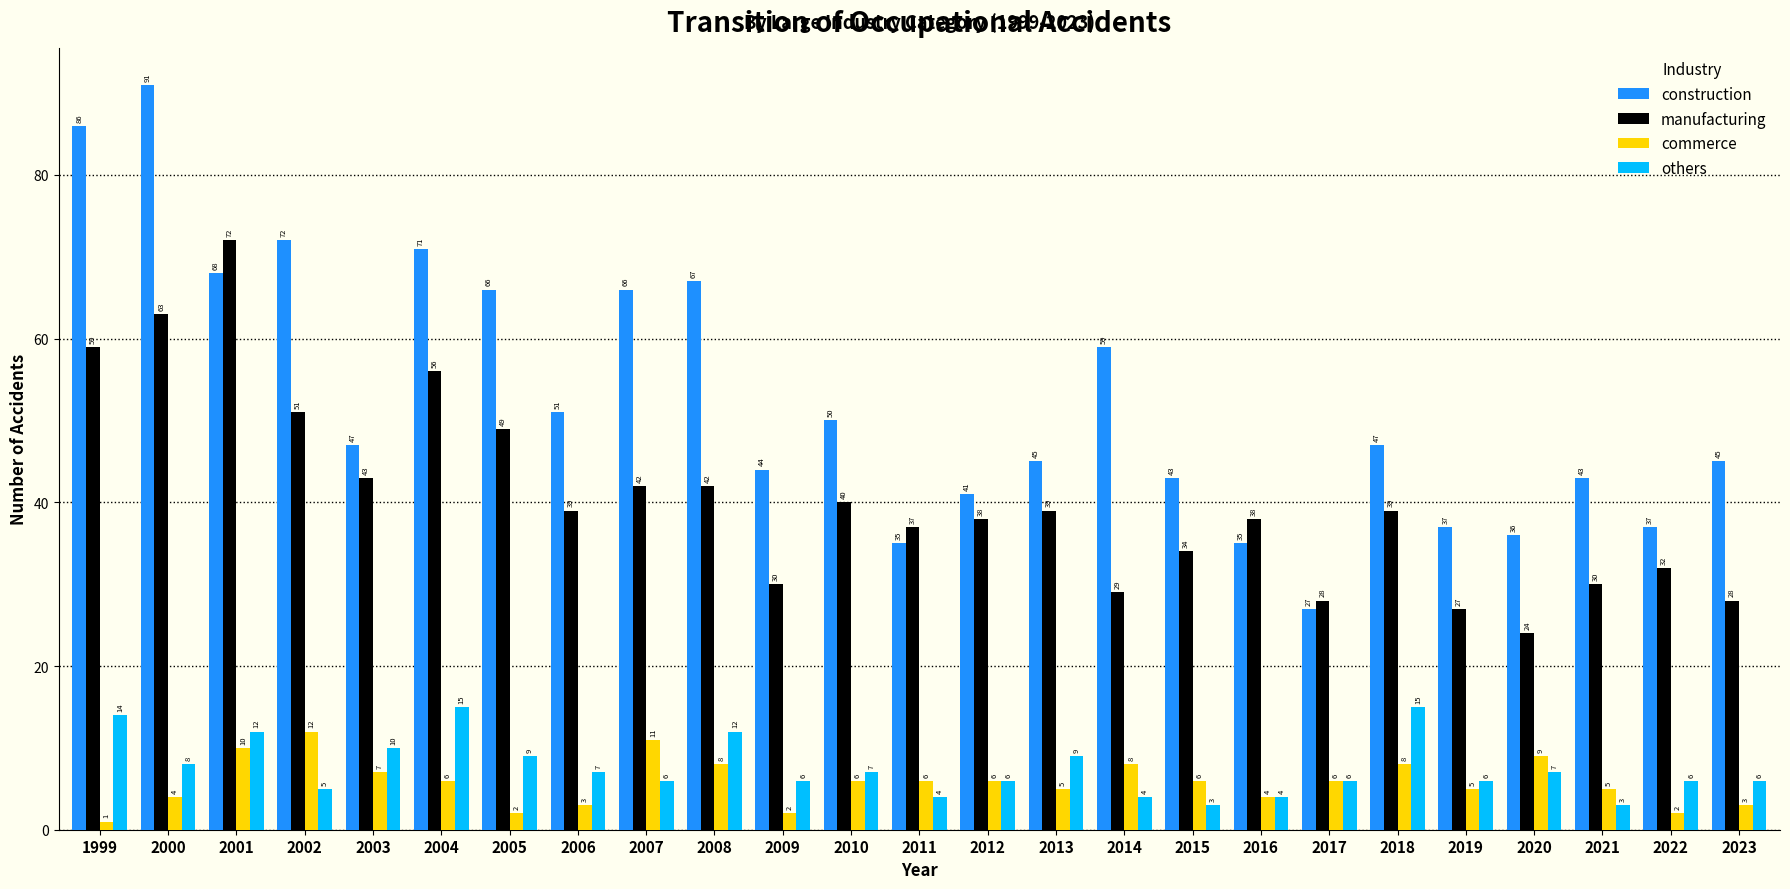

Reading left to right, extract all data points from this chart.

construction: 1999=86	2000=91	2001=68	2002=72	2003=47	2004=71	2005=66	2006=51	2007=66	2008=67	2009=44	2010=50	2011=35	2012=41	2013=45	2014=59	2015=43	2016=35	2017=27	2018=47	2019=37	2020=36	2021=43	2022=37	2023=45
manufacturing: 1999=59	2000=63	2001=72	2002=51	2003=43	2004=56	2005=49	2006=39	2007=42	2008=42	2009=30	2010=40	2011=37	2012=38	2013=39	2014=29	2015=34	2016=38	2017=28	2018=39	2019=27	2020=24	2021=30	2022=32	2023=28
commerce: 1999=1	2000=4	2001=10	2002=12	2003=7	2004=6	2005=2	2006=3	2007=11	2008=8	2009=2	2010=6	2011=6	2012=6	2013=5	2014=8	2015=6	2016=4	2017=6	2018=8	2019=5	2020=9	2021=5	2022=2	2023=3
others: 1999=14	2000=8	2001=12	2002=5	2003=10	2004=15	2005=9	2006=7	2007=6	2008=12	2009=6	2010=7	2011=4	2012=6	2013=9	2014=4	2015=3	2016=4	2017=6	2018=15	2019=6	2020=7	2021=3	2022=6	2023=6